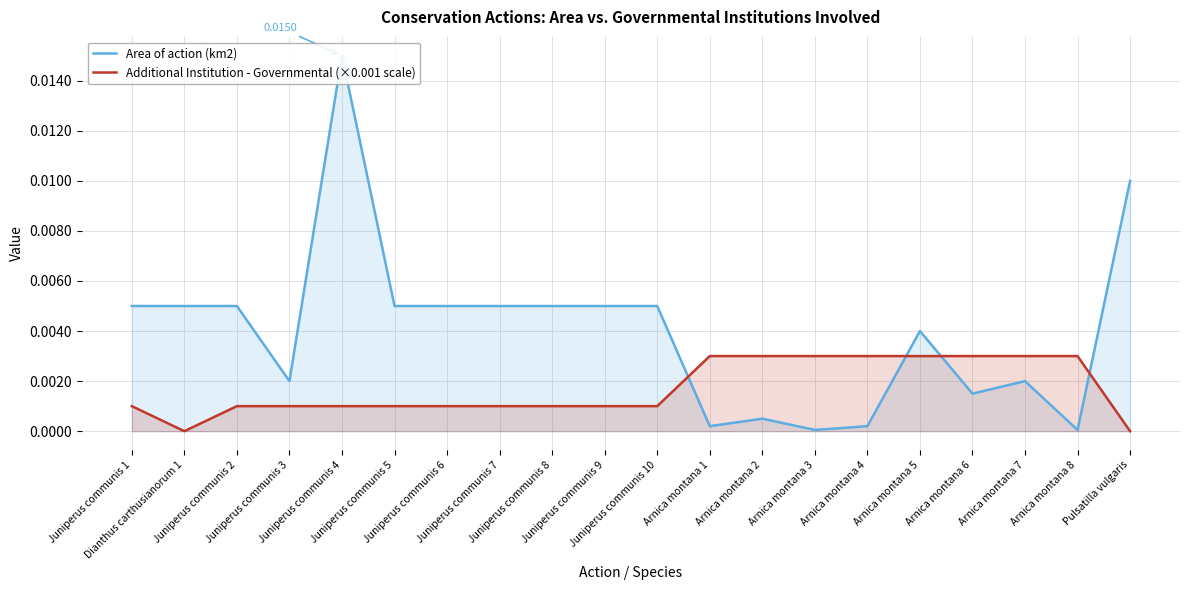

Which label corresponds to the largest value in the chart?

Juniperus communis 4